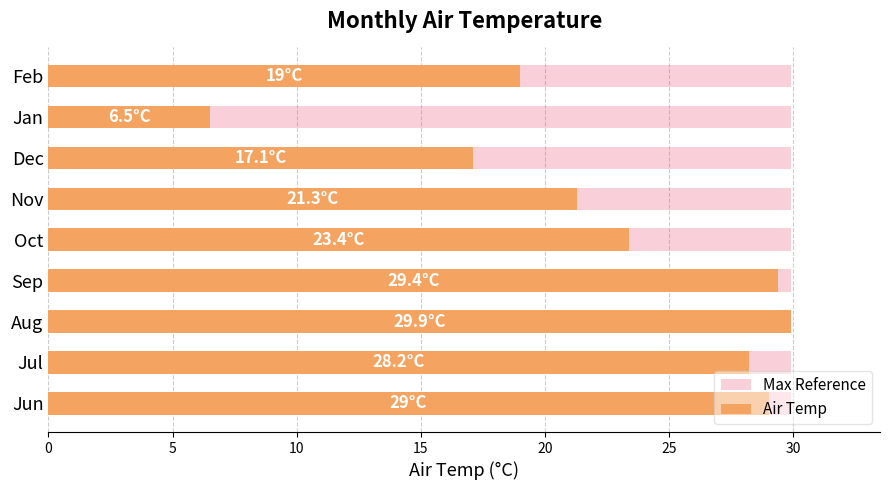

How many bars are there in each group?

2